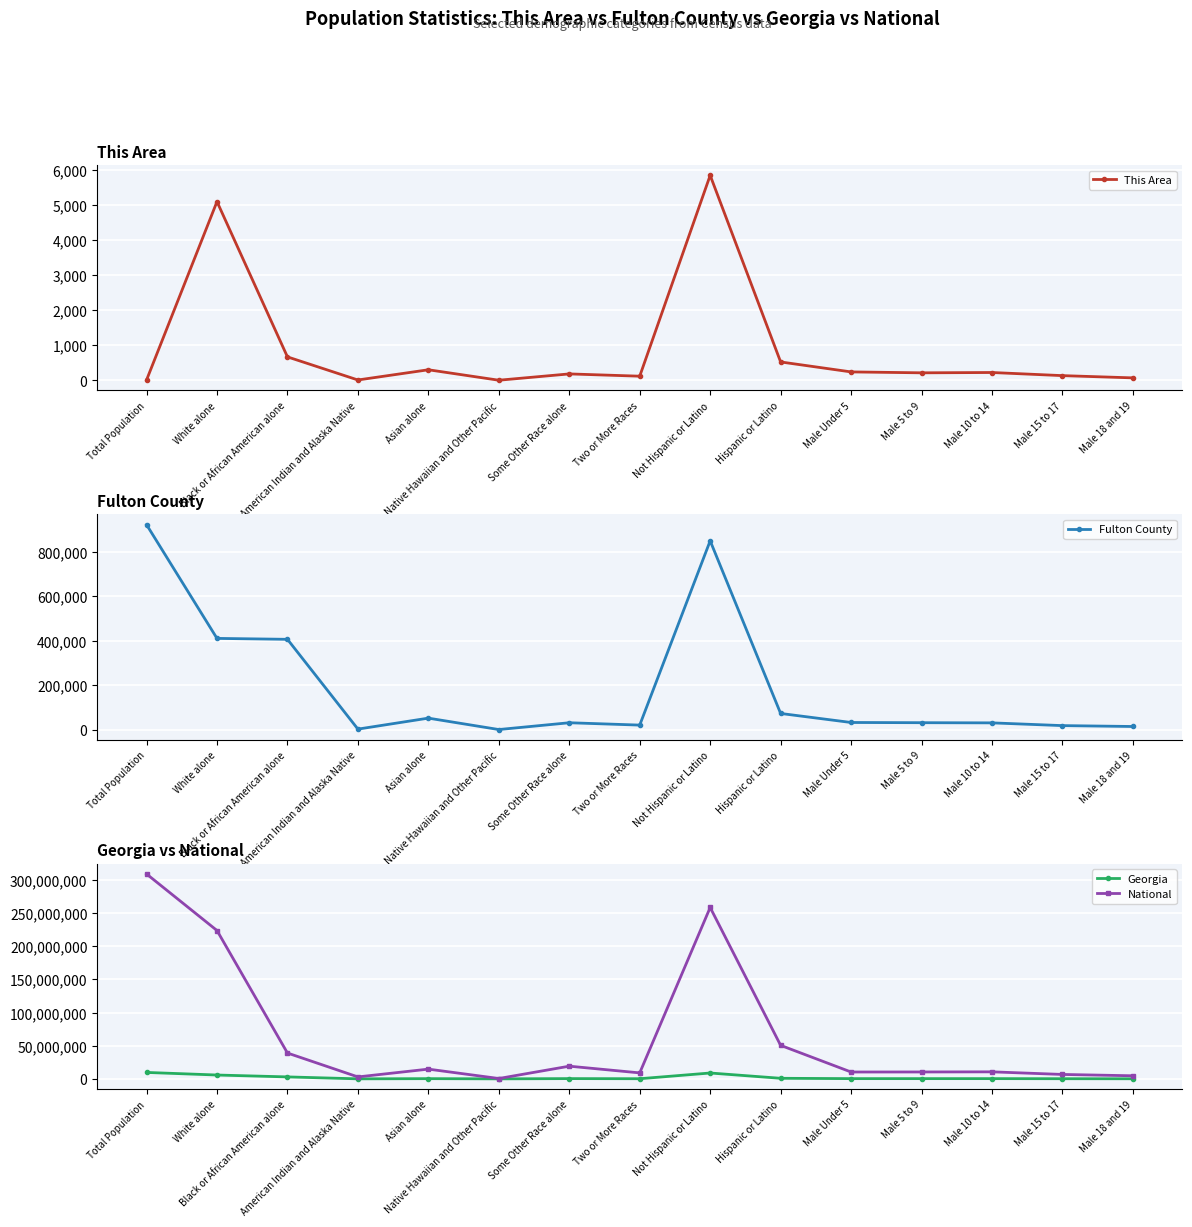

How many lines are shown in the chart?

4